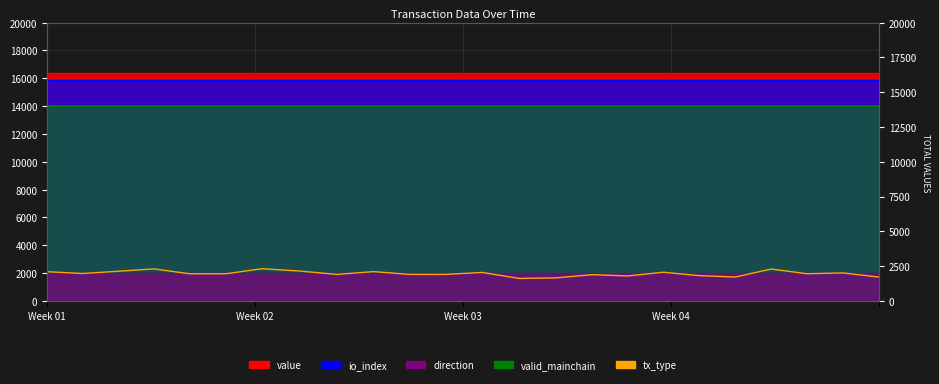

Does the chart have visible grid lines?

Yes